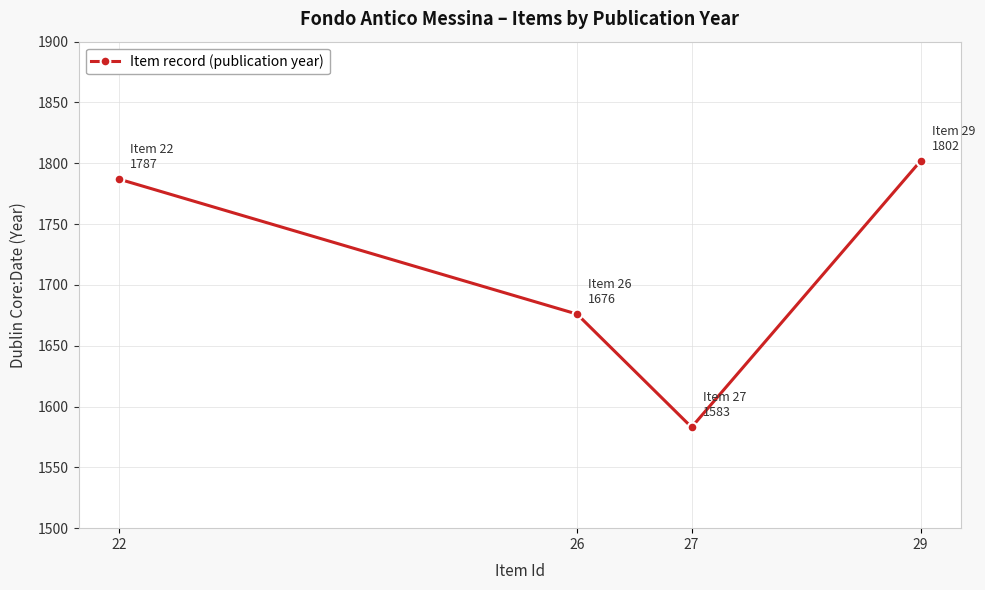

How many categories are shown in the chart?

4